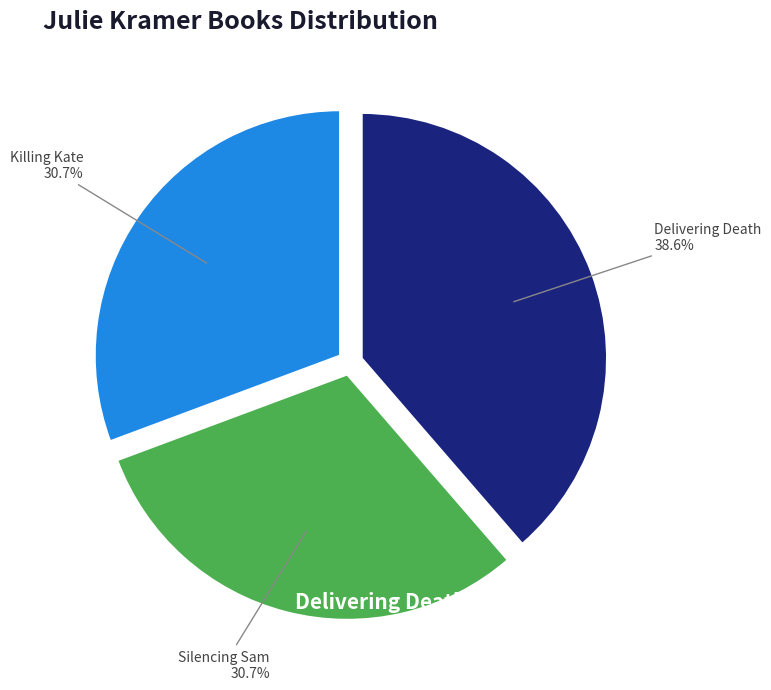

Does any single category account for the majority?

No